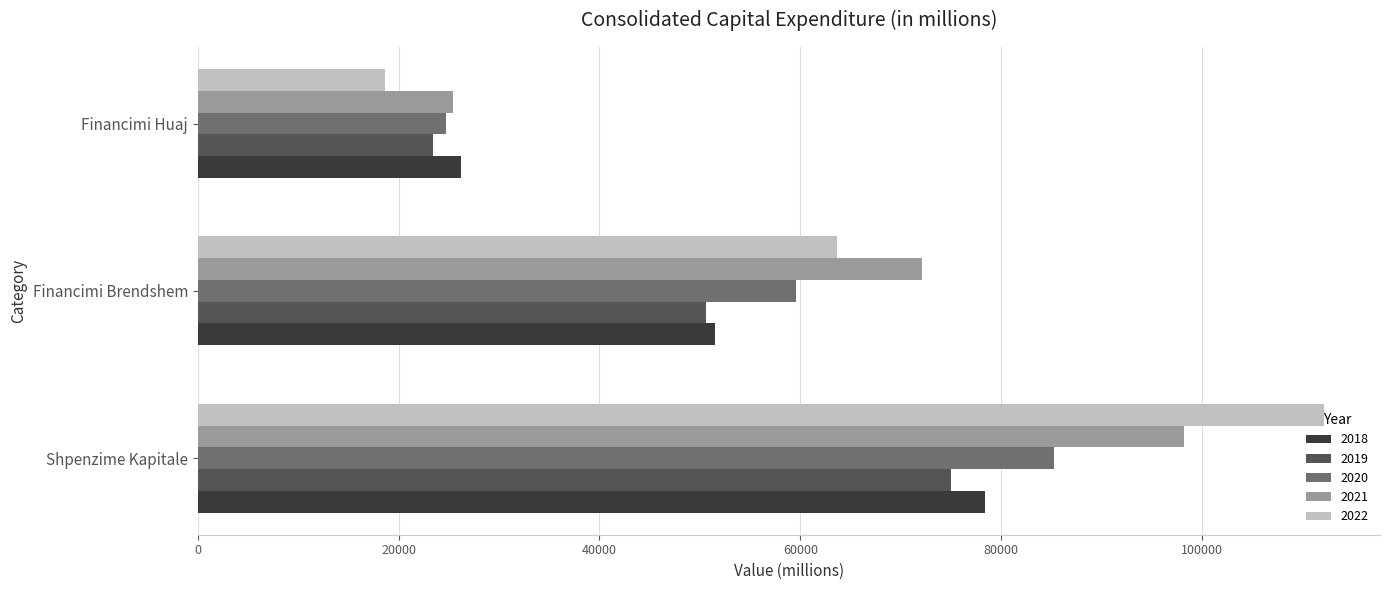

Where is 2021 nearest to the value 61790?

Financimi Brendshem